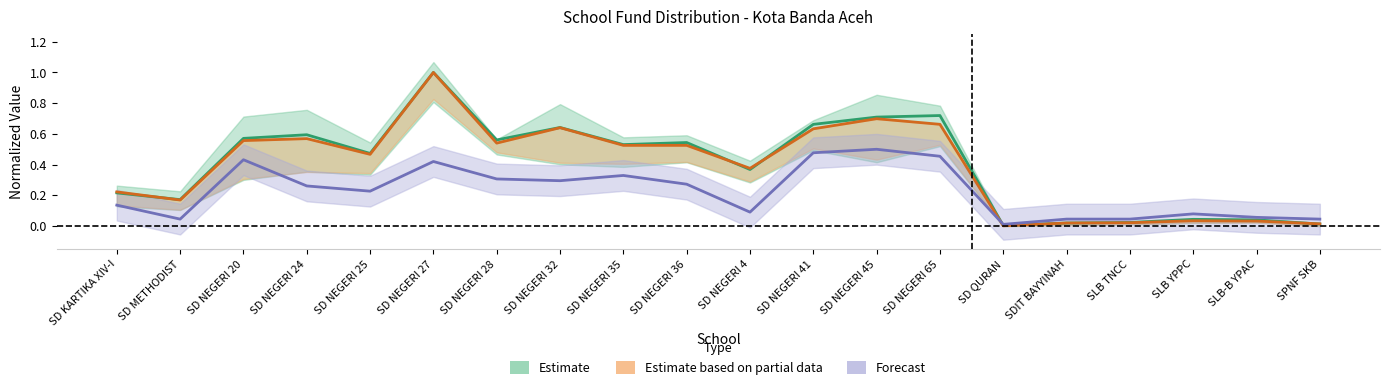

True or false: Forecast has more than 0 points higher than both neighbors.

True